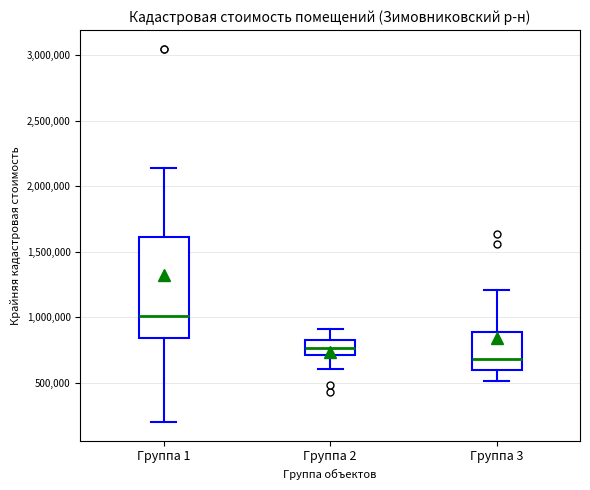

Comparing the boxes themselves (not the whiskers), which one is the tallest?

Группа 1